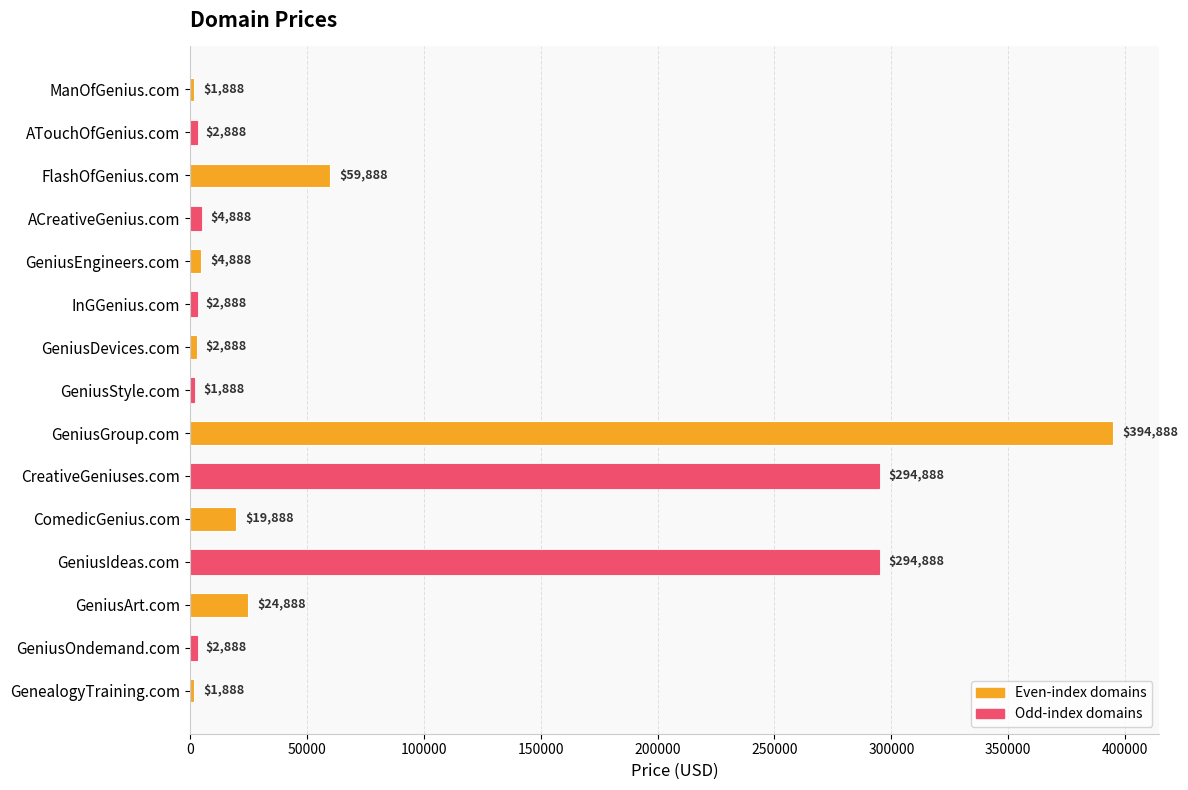

Between CreativeGeniuses.com and ACreativeGenius.com, which is larger?

CreativeGeniuses.com